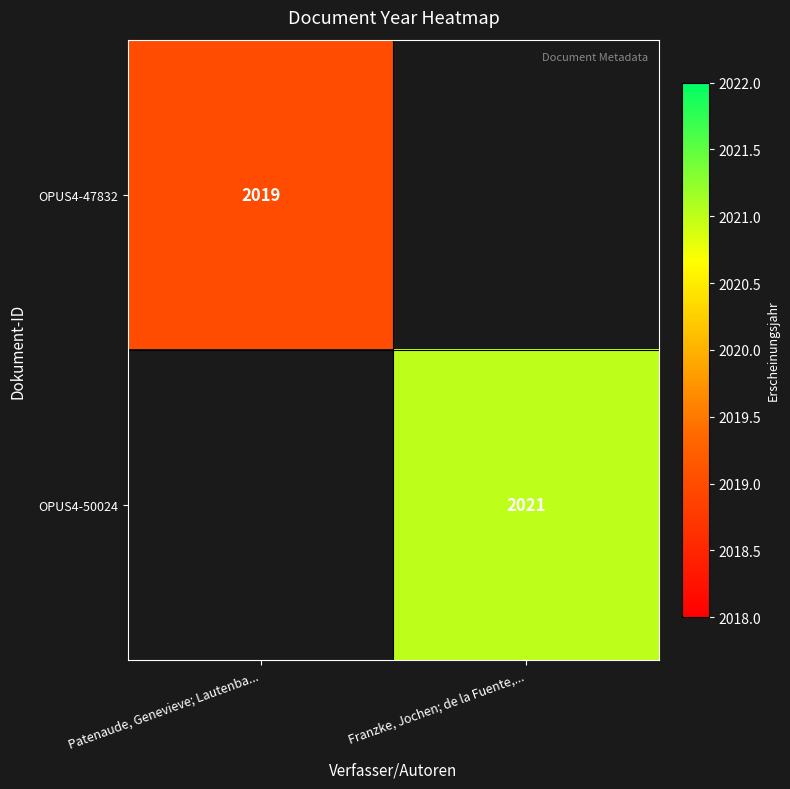

The OPUS4-50024 series shows 2021 at Franzke, Jochen; de la Fuente,.... True or false?

True